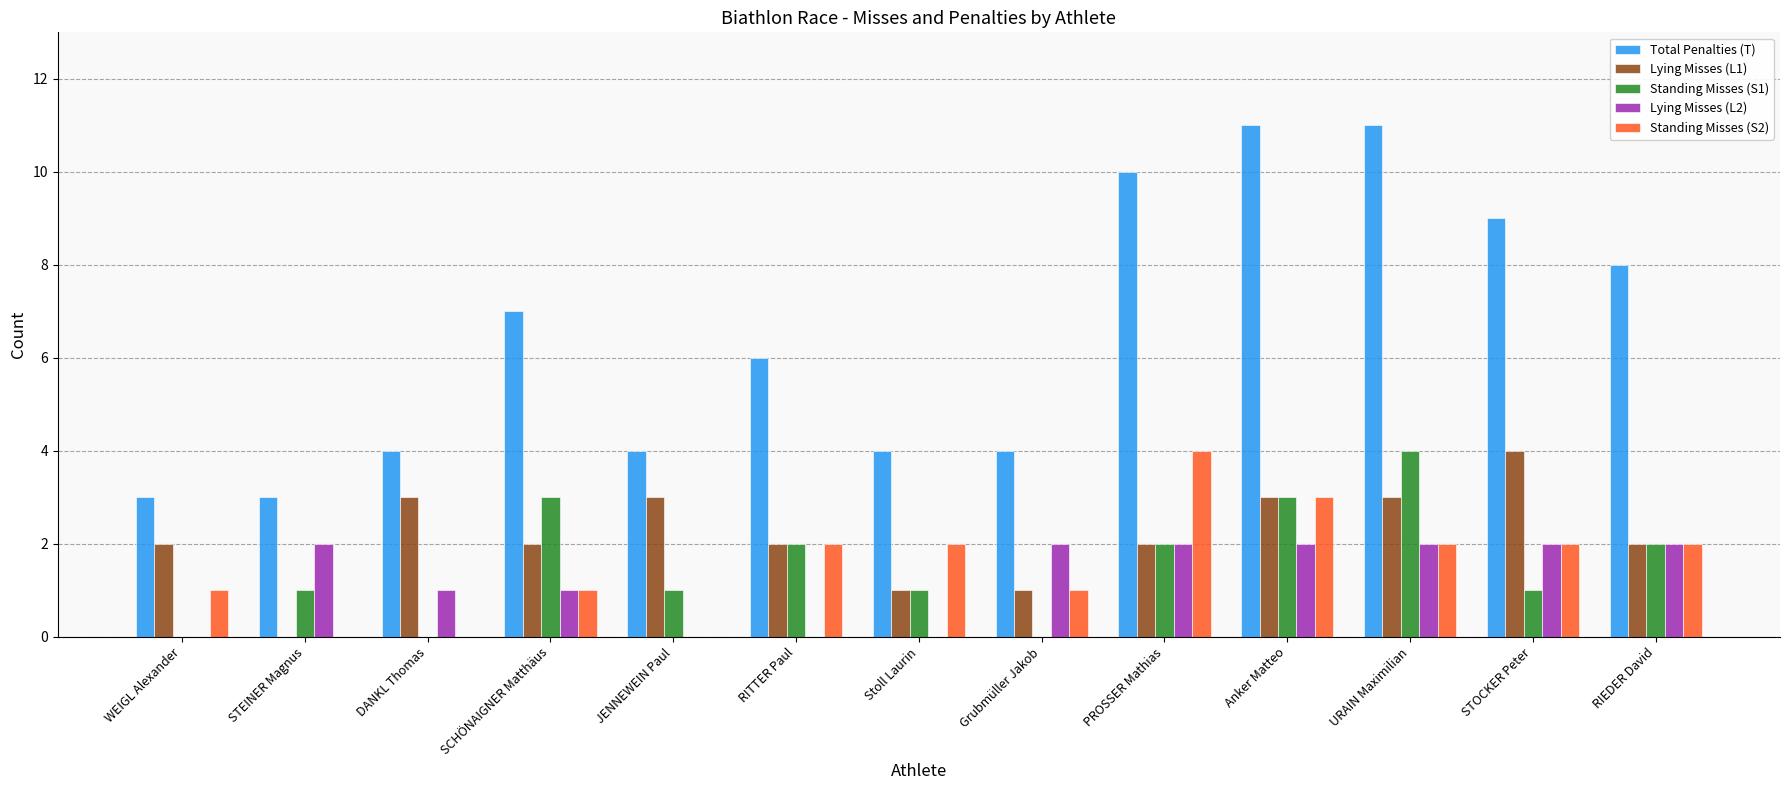

Are the bars horizontal?

No